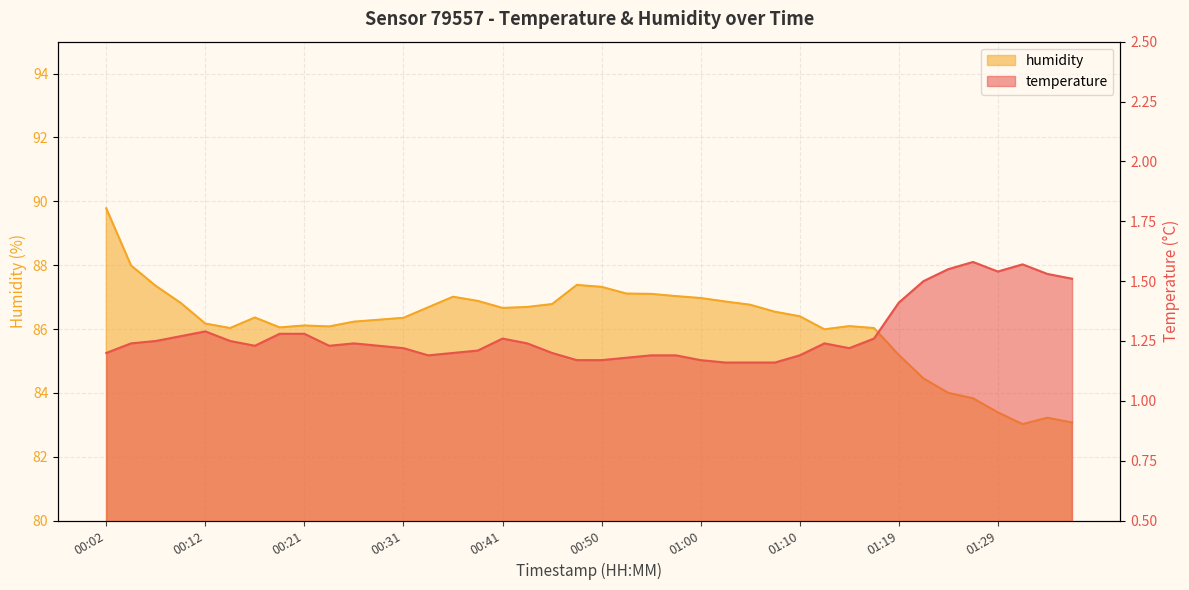

What is the average value of the humidity series?

86.2